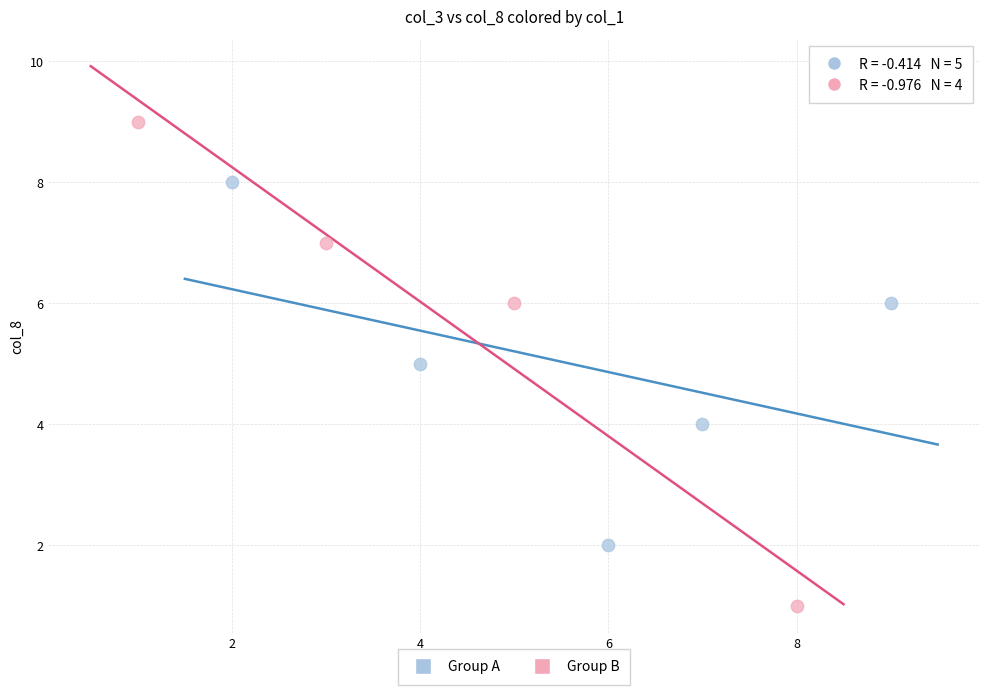

Which series has the largest Y range (max minus min)?

Group B